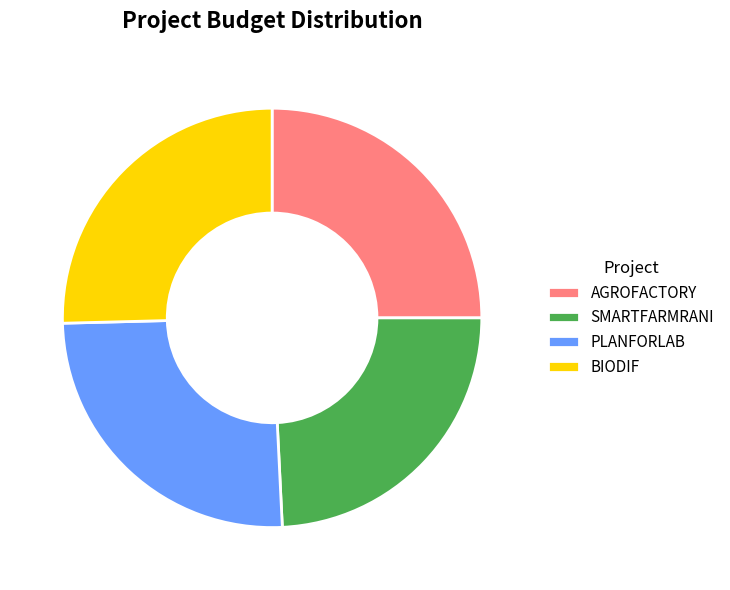

True or false: SMARTFARMRANI accounts for 31% of the total.

False